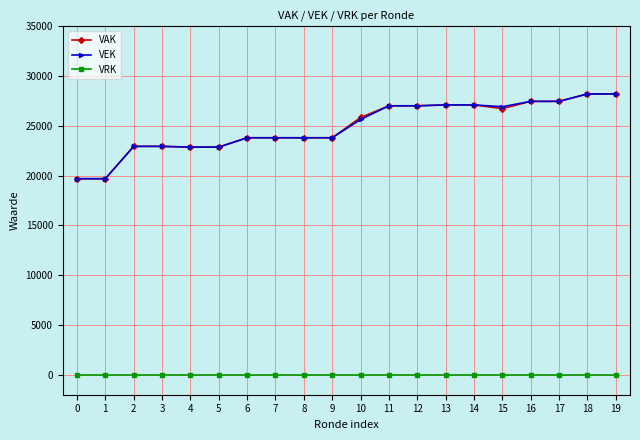

True or false: VEK and VRK cross at least once.

False